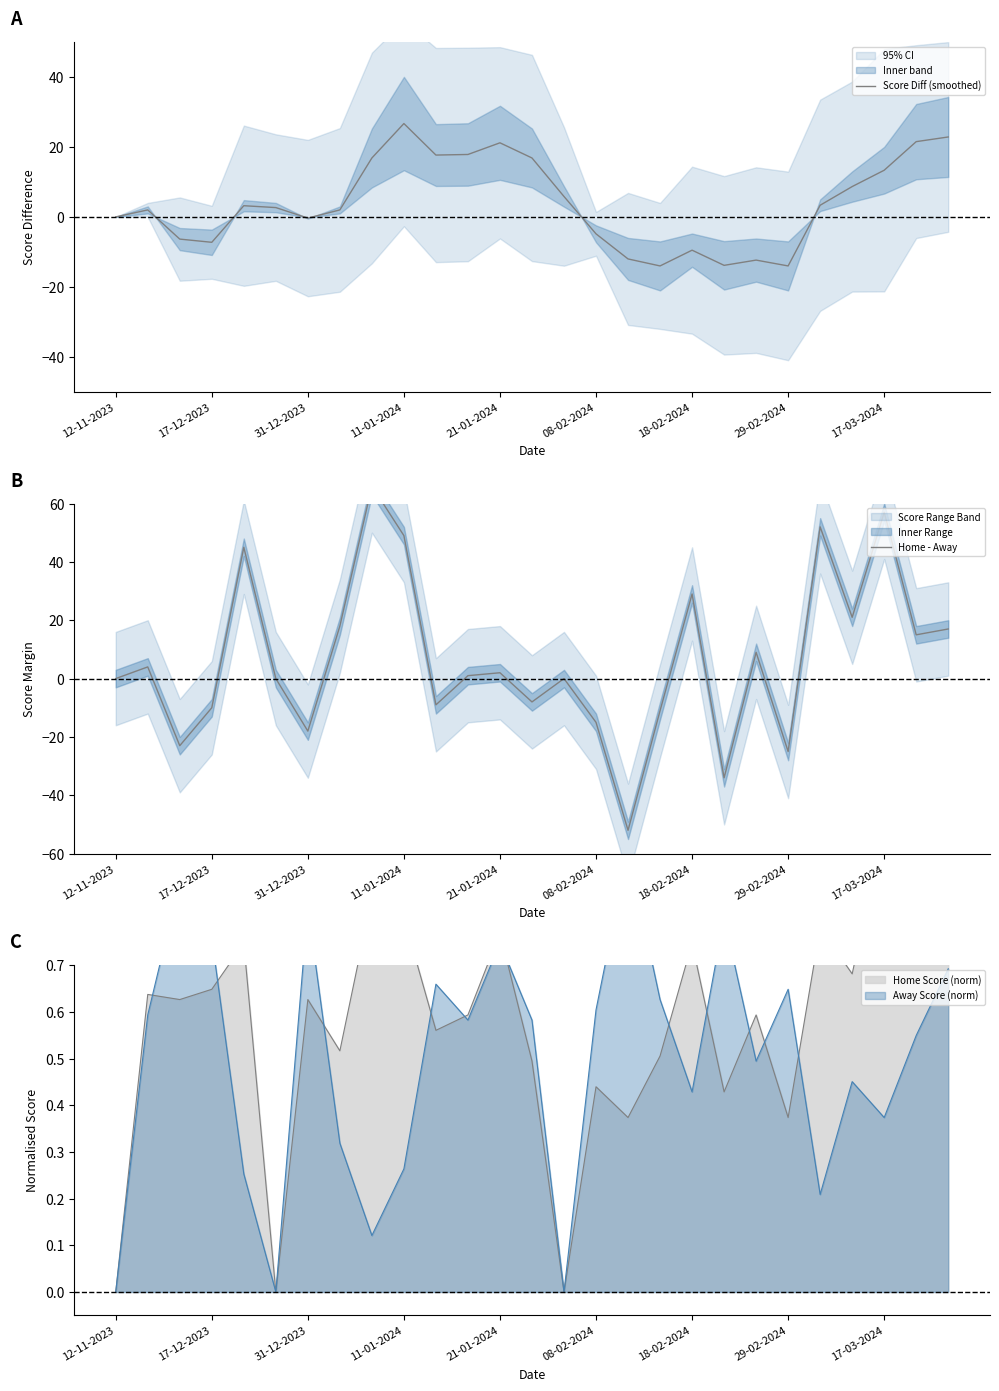

At which label does Home - Away reach its peak?

17-03-2024